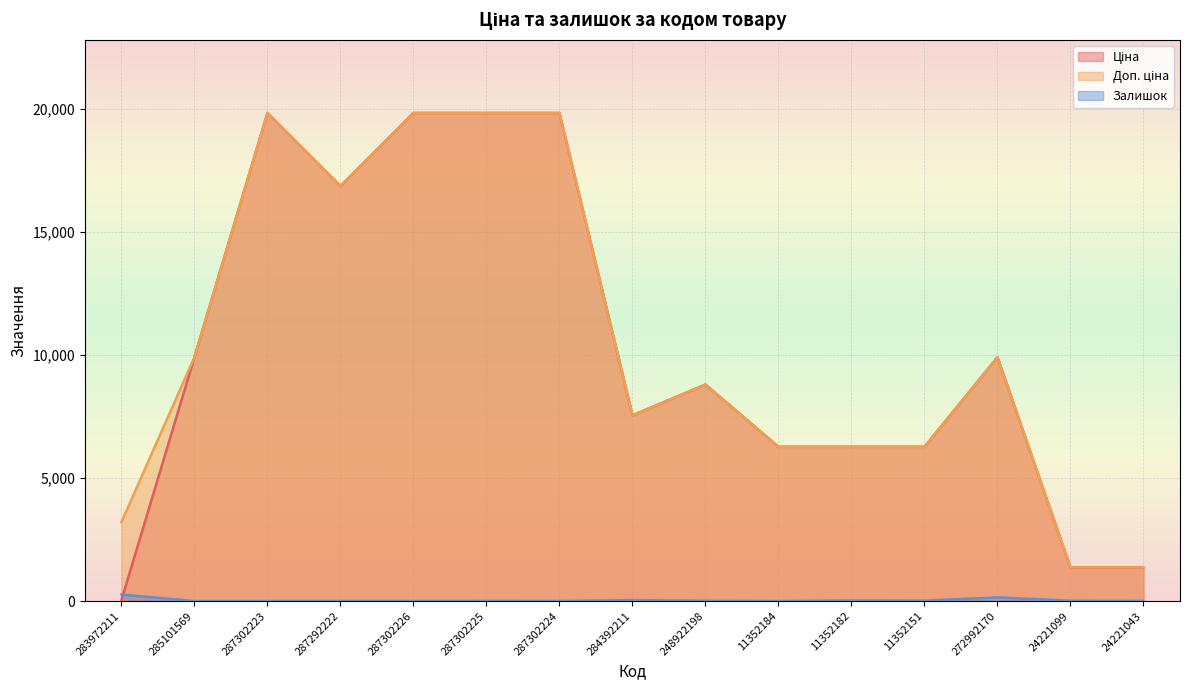

What is the difference between the Доп. ціна values at 287302226 and 284392211?

12285.2